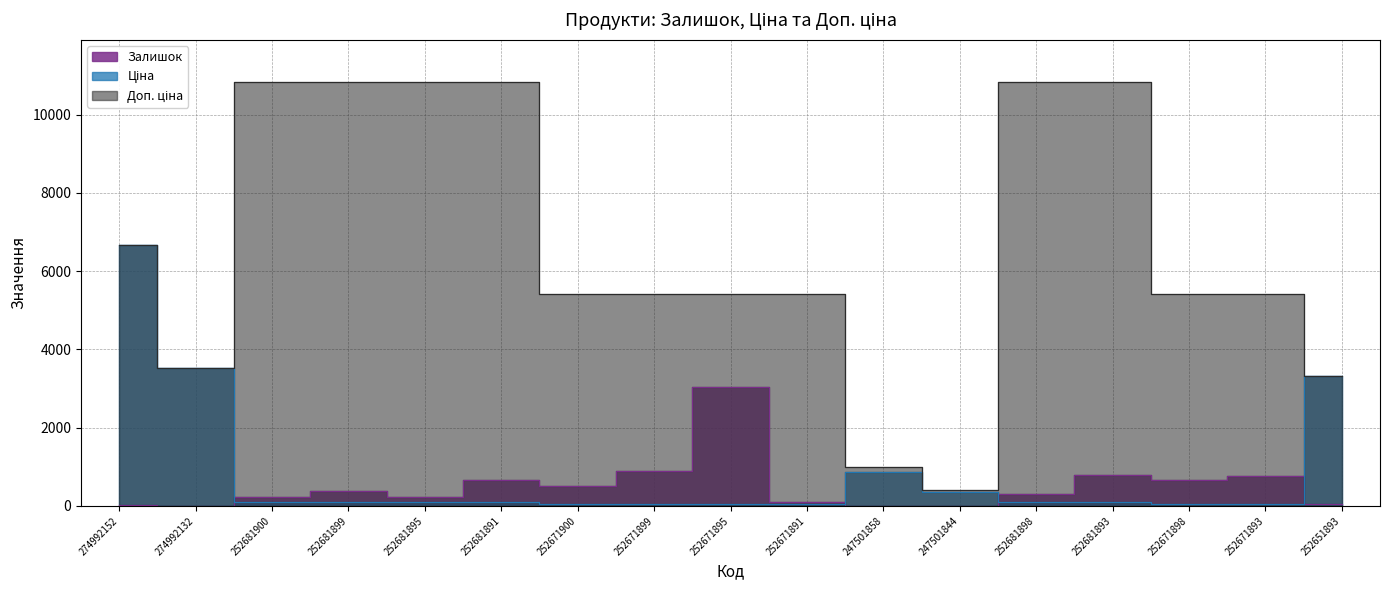

How many interior local valleys does the Доп. ціна series have?

2